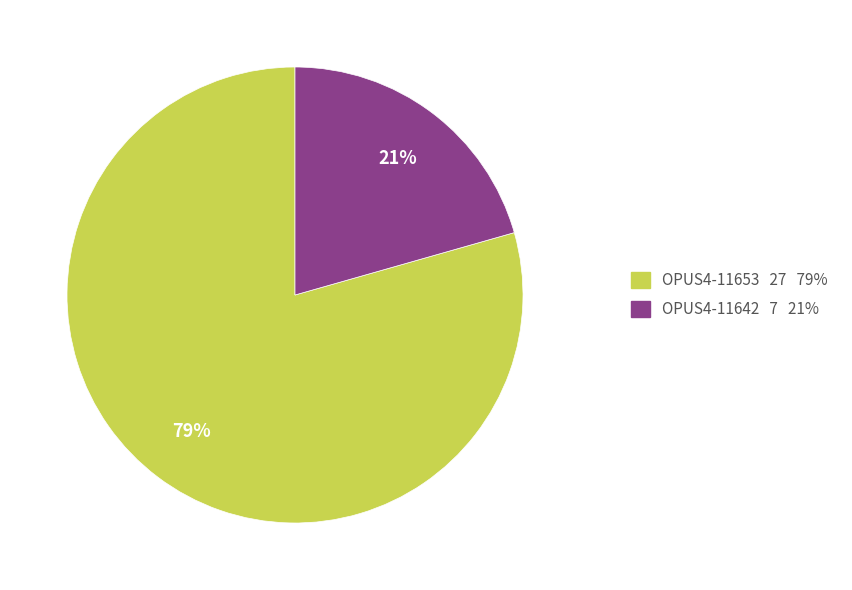

What is the smallest slice in the pie chart?

OPUS4-11642